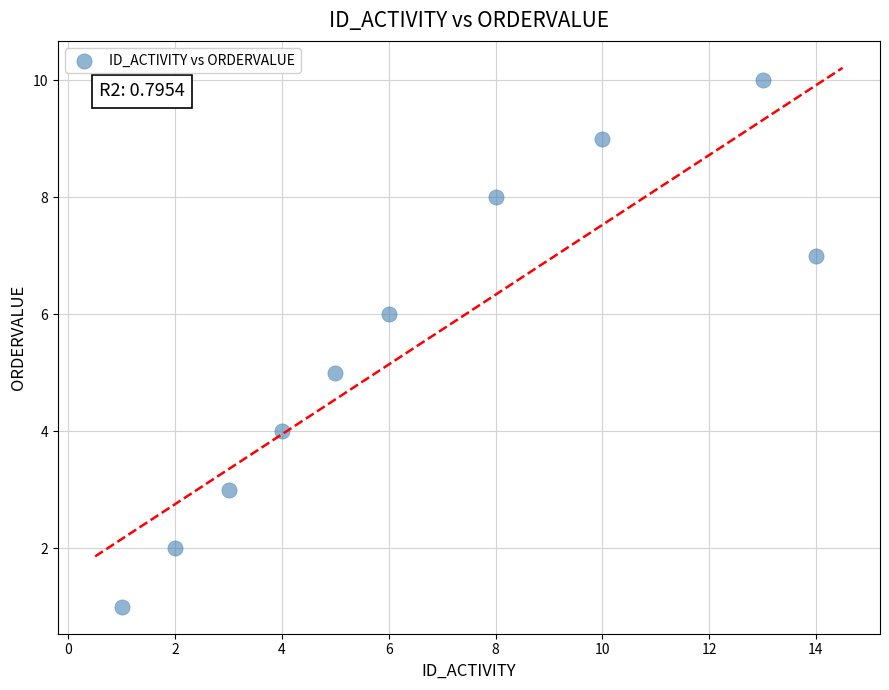

What is the range of X values (max minus min)?

13